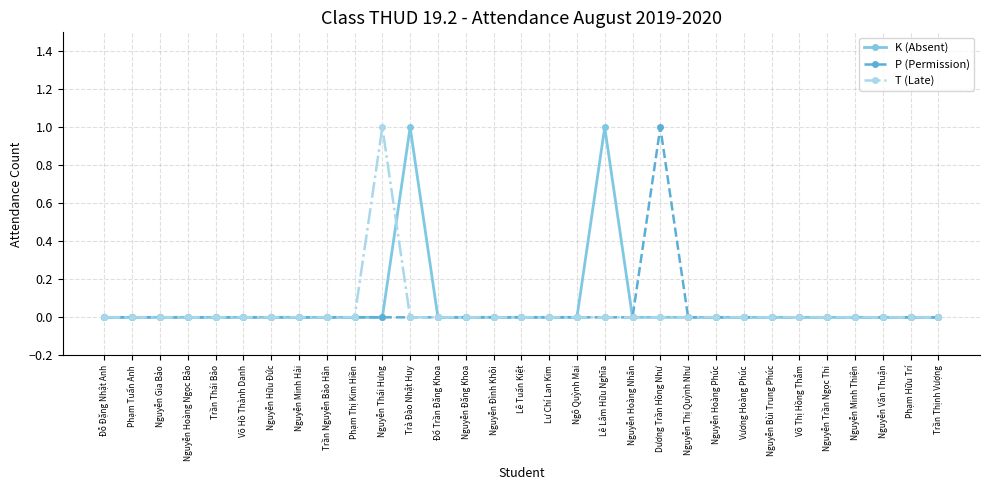

What is the greatest value displayed?

1